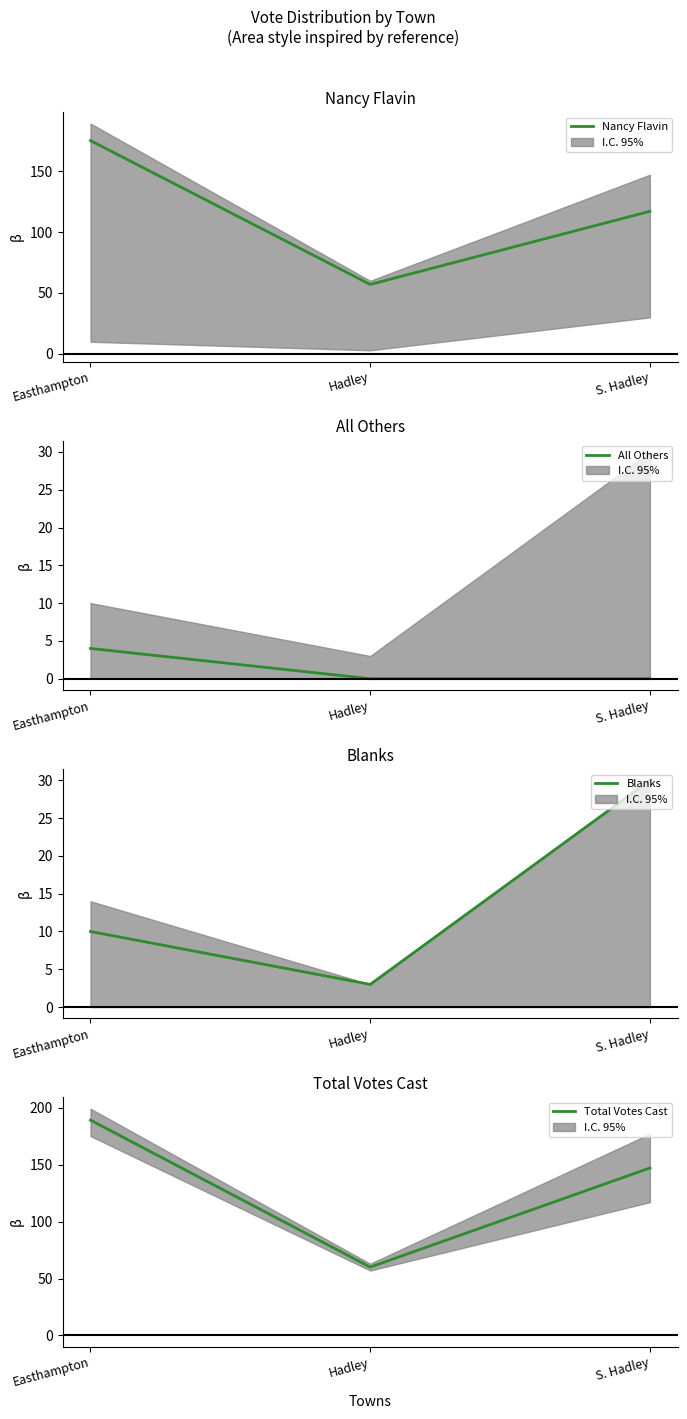

Between Hadley and S. Hadley, which series saw the biggest shift?

Total Votes Cast